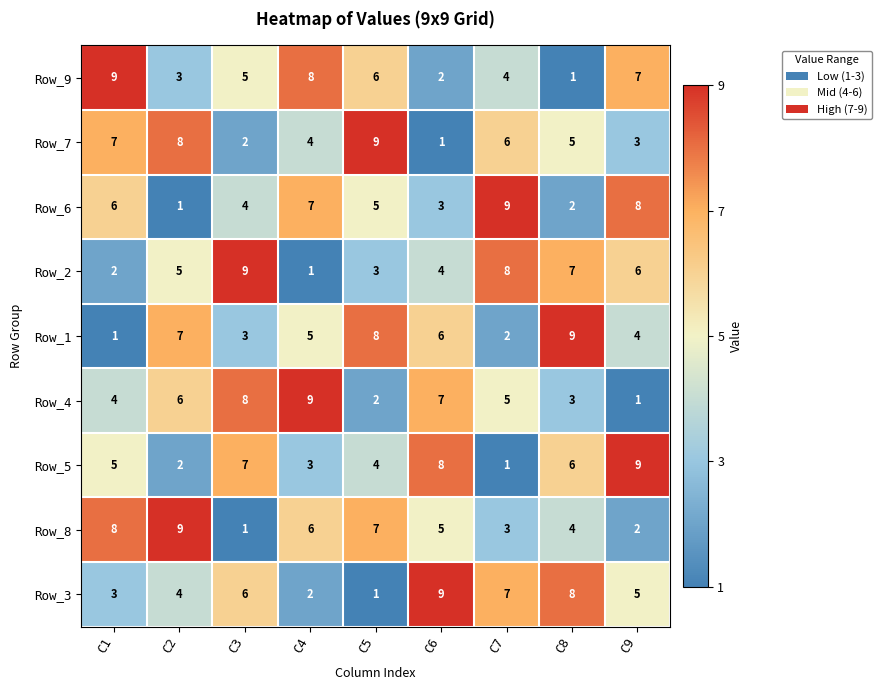

Count the Row_1 values in the range 3 to 7.

5